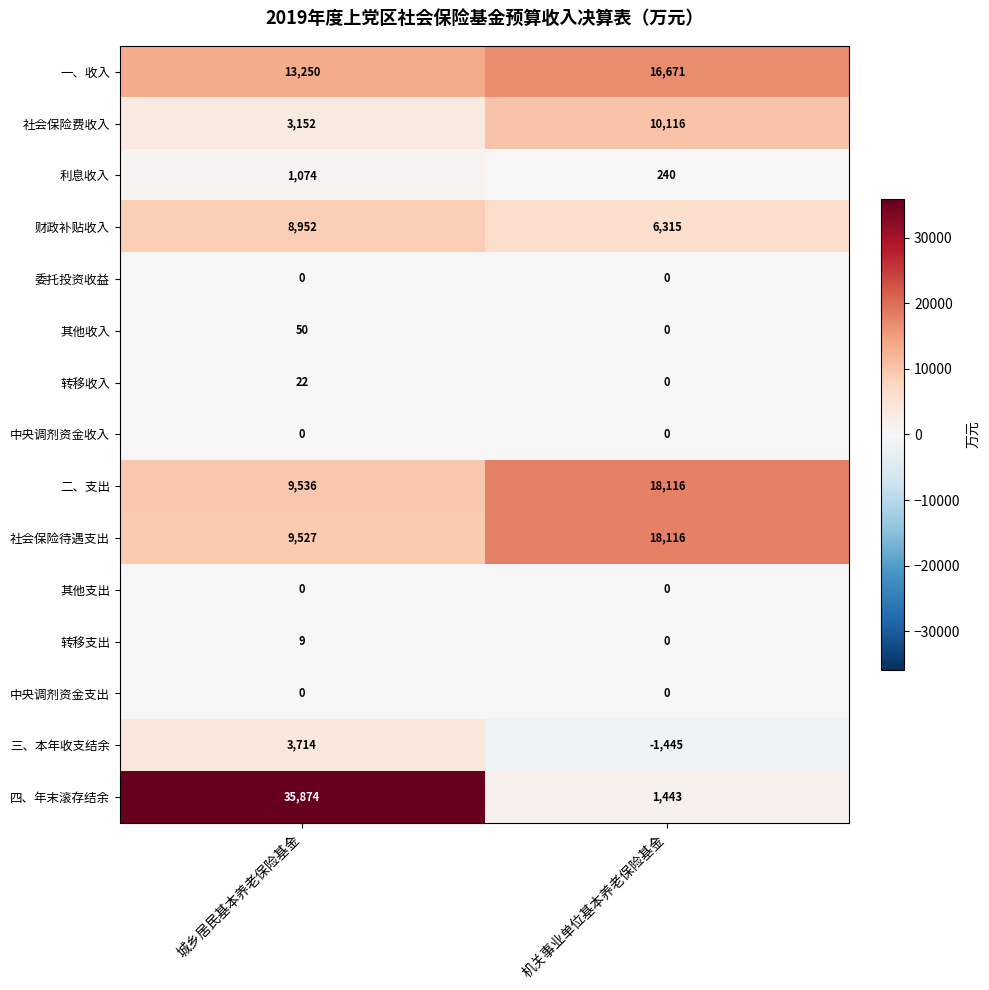

Is the value of 四、年末滚存结余 at 城乡居民基本养老保险基金 greater than the value of 财政补贴收入 at 机关事业单位基本养老保险基金?

Yes